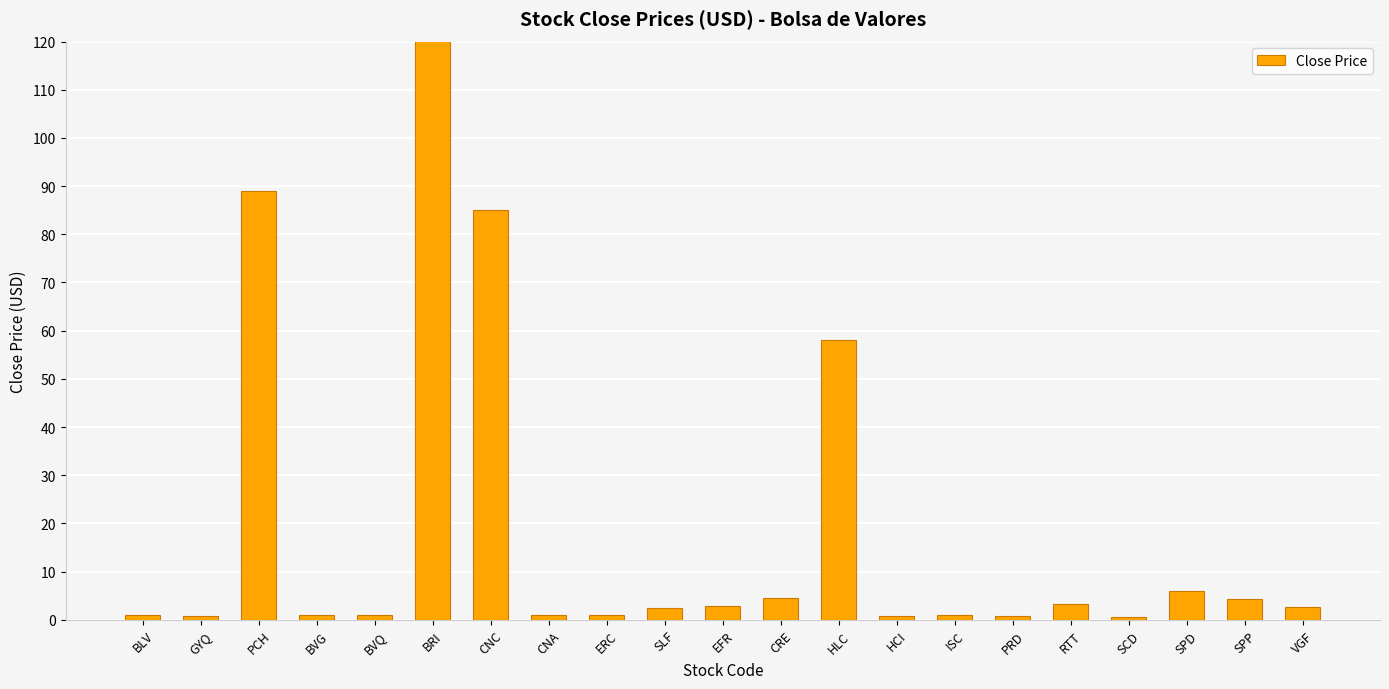

Are the bars horizontal?

No